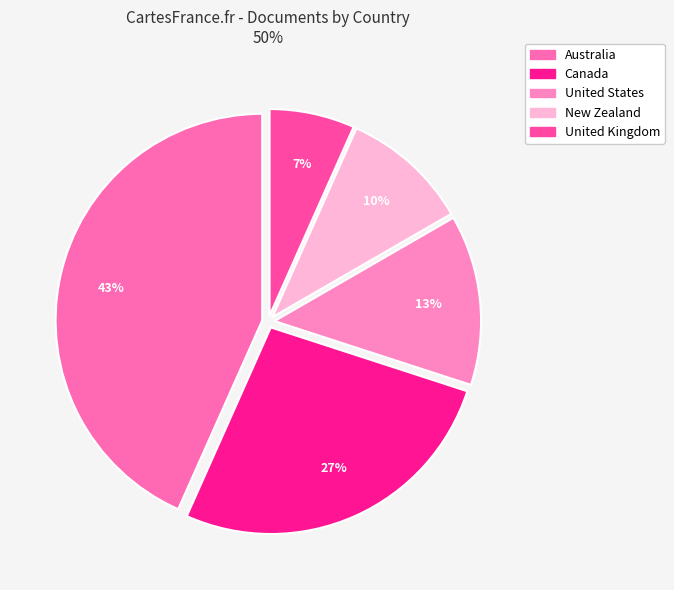

What percentage is the Australia slice, to the nearest percent?

43%